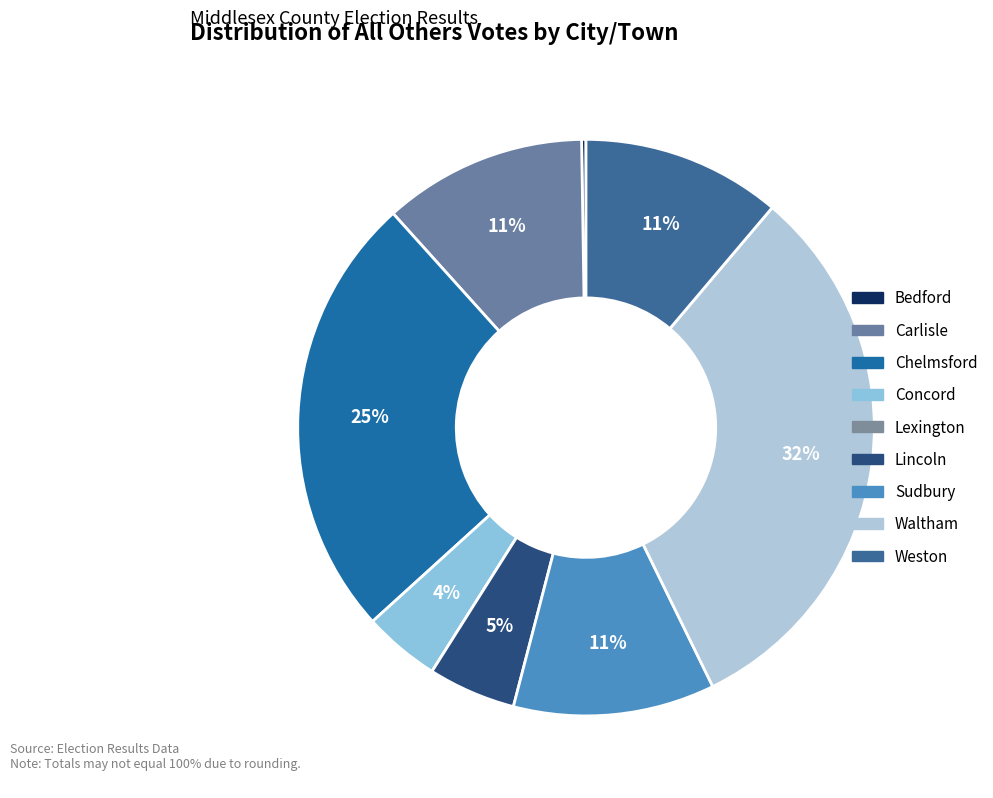

True or false: Sudbury accounts for 11% of the total.

True